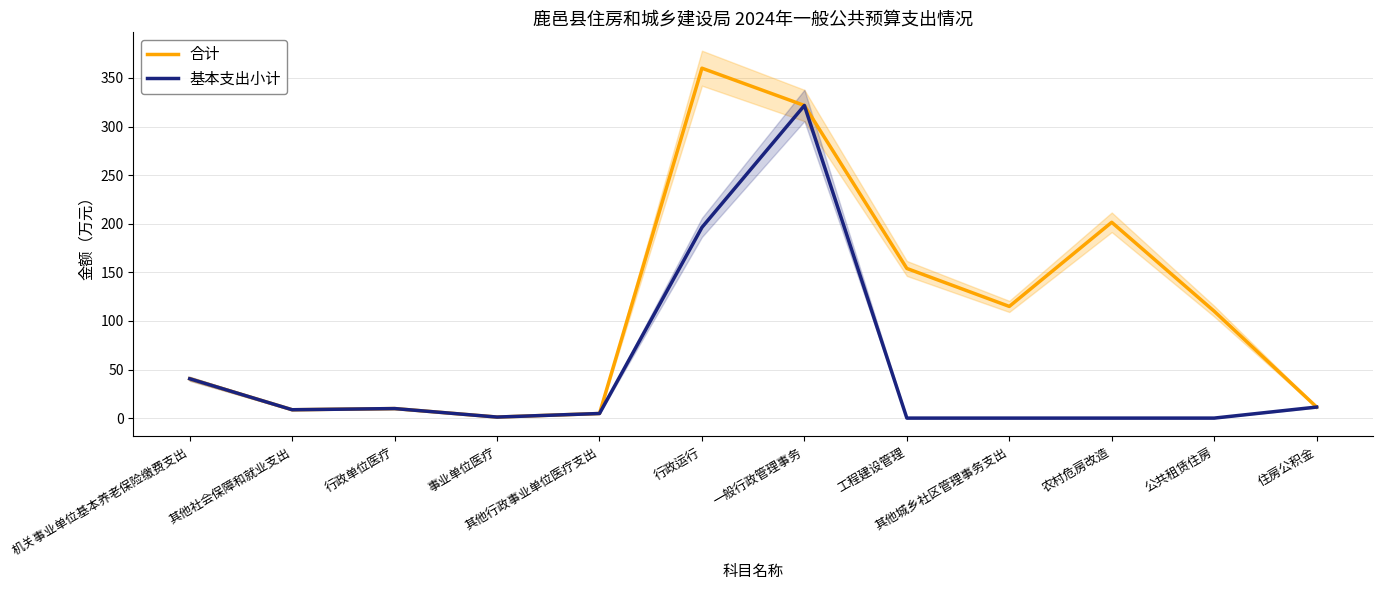

How many lines are shown in the chart?

2